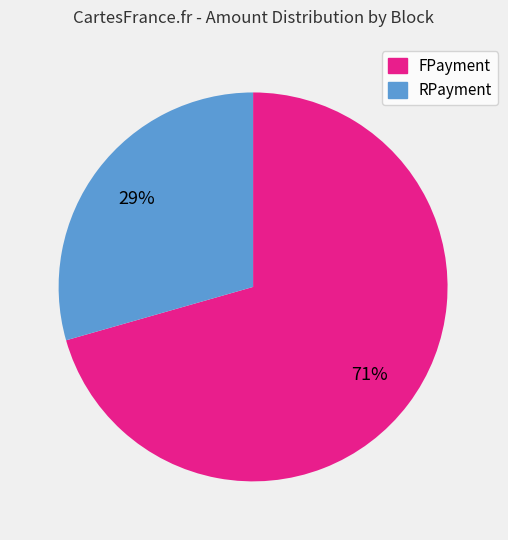

Does any single category account for the majority?

Yes